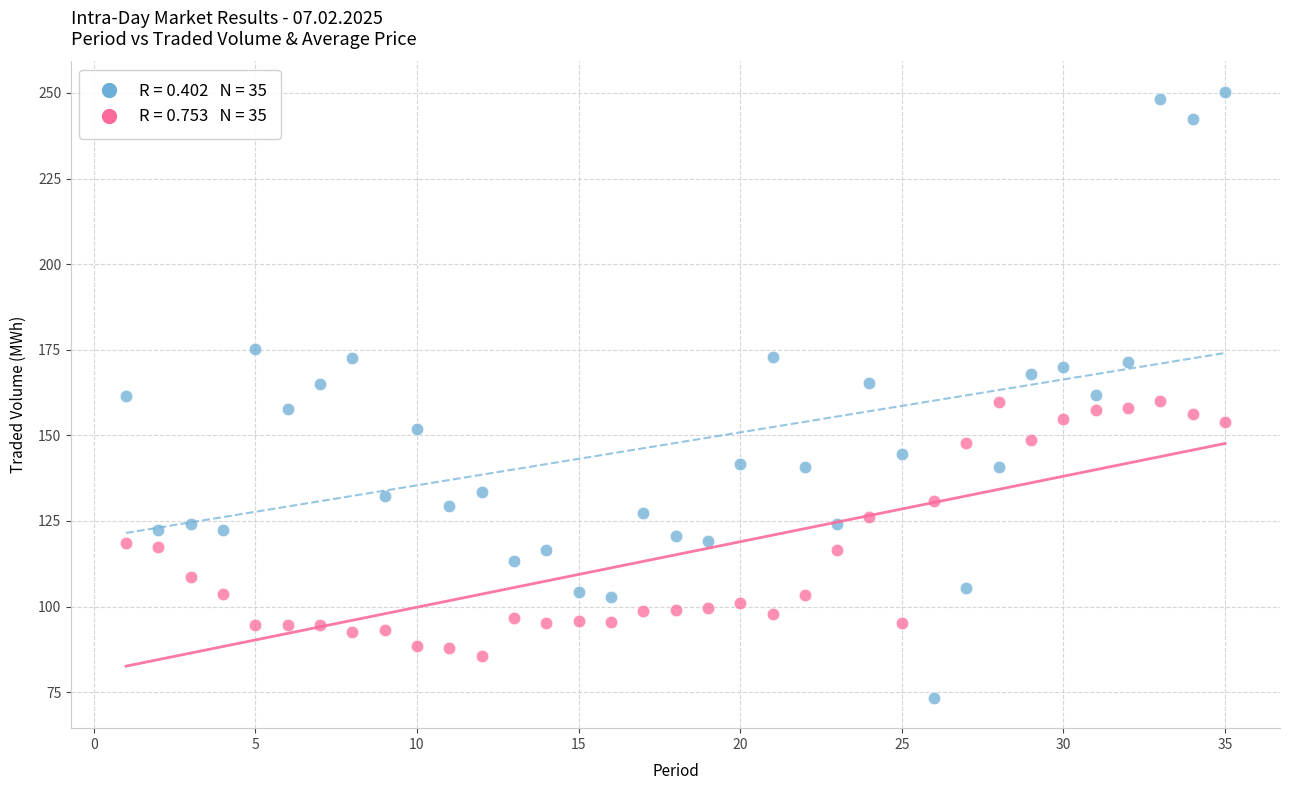

Across all data points, what is the range of X values (max minus min)?

34.0